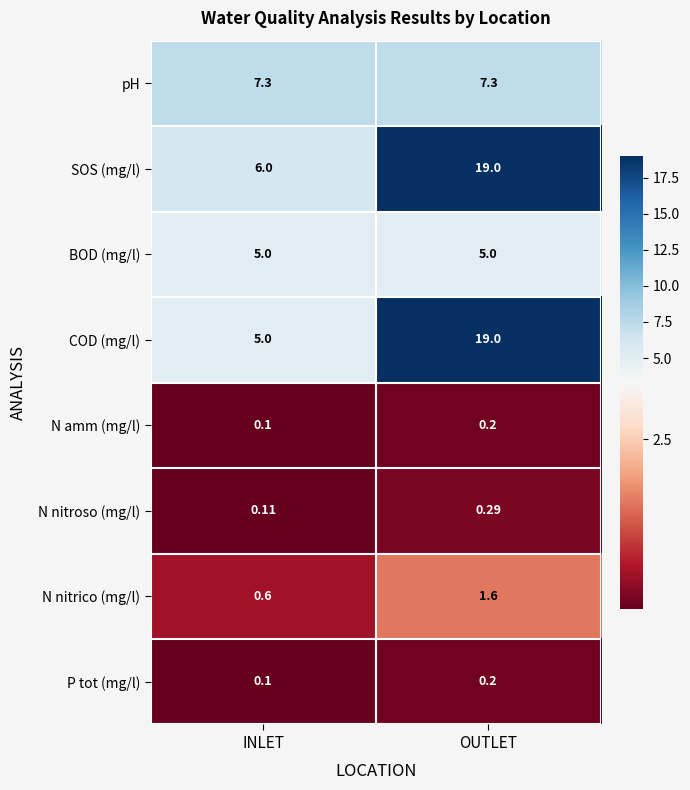

Between INLET and OUTLET, which series saw the biggest shift?

COD (mg/l)